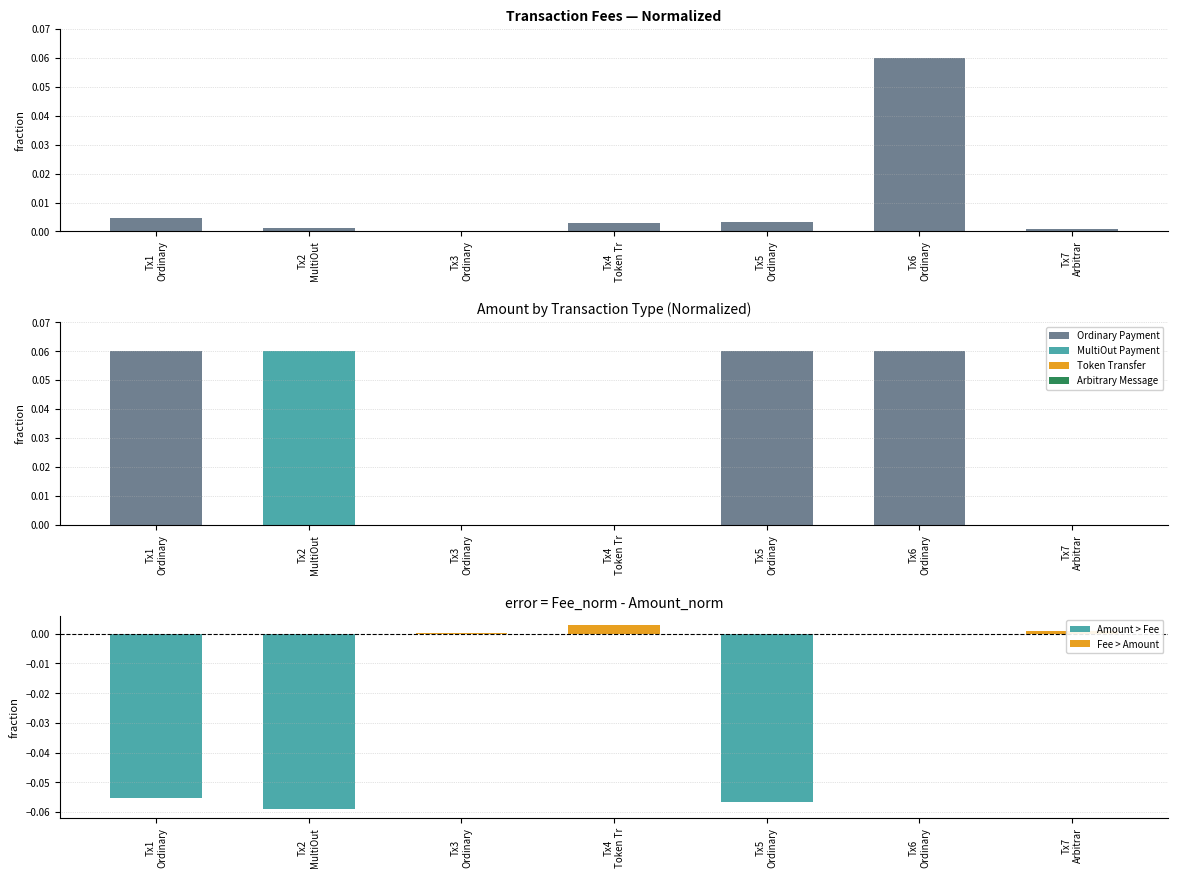

Reading right to left, list all the values displayed in this chart.

Tx7
Arbitrar=0.0	Tx6
Ordinary=0.1	Tx5
Ordinary=0.0	Tx4
Token Tr=0.0	Tx3
Ordinary=0.0	Tx2
MultiOut=0.0	Tx1
Ordinary=0.0